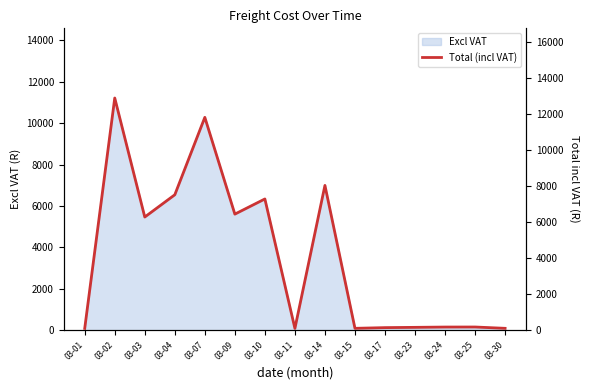

Which has a higher value, 03-11 or 03-04?

03-04